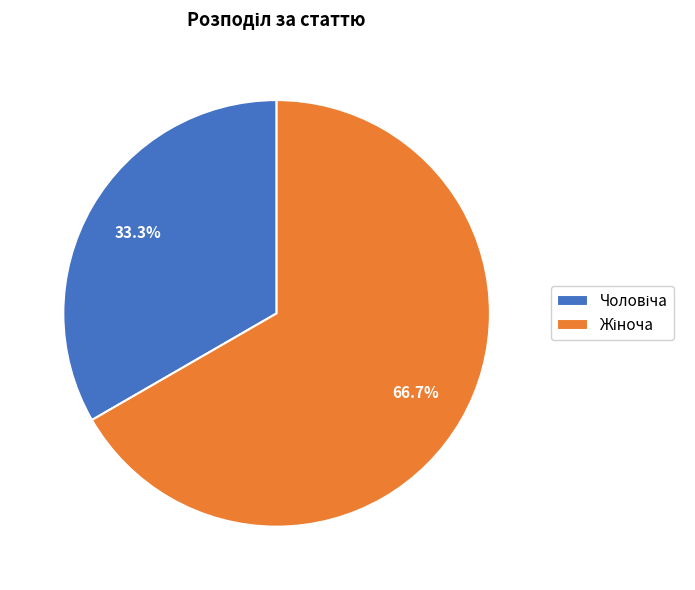

How many slices are in this pie chart?

2